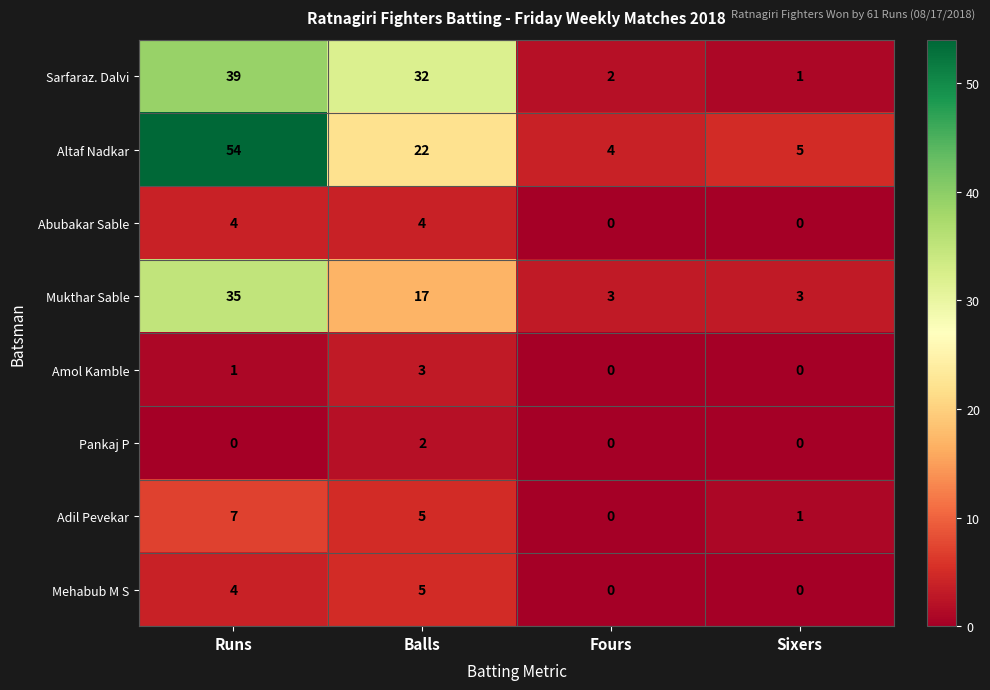

Which series has the largest range (max minus min)?

Altaf Nadkar